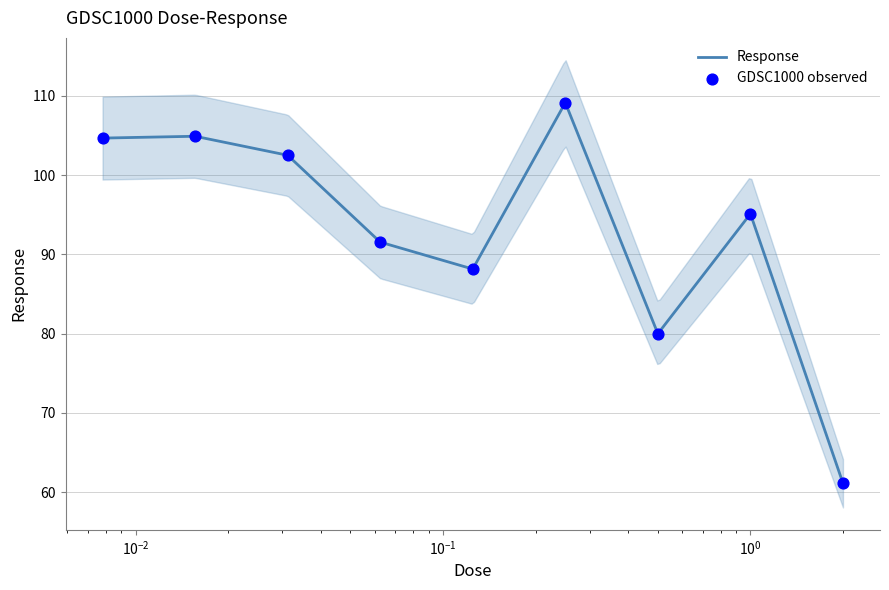

Approximately how many times larger is the value at 2.0 compared to 0.125?

0.7